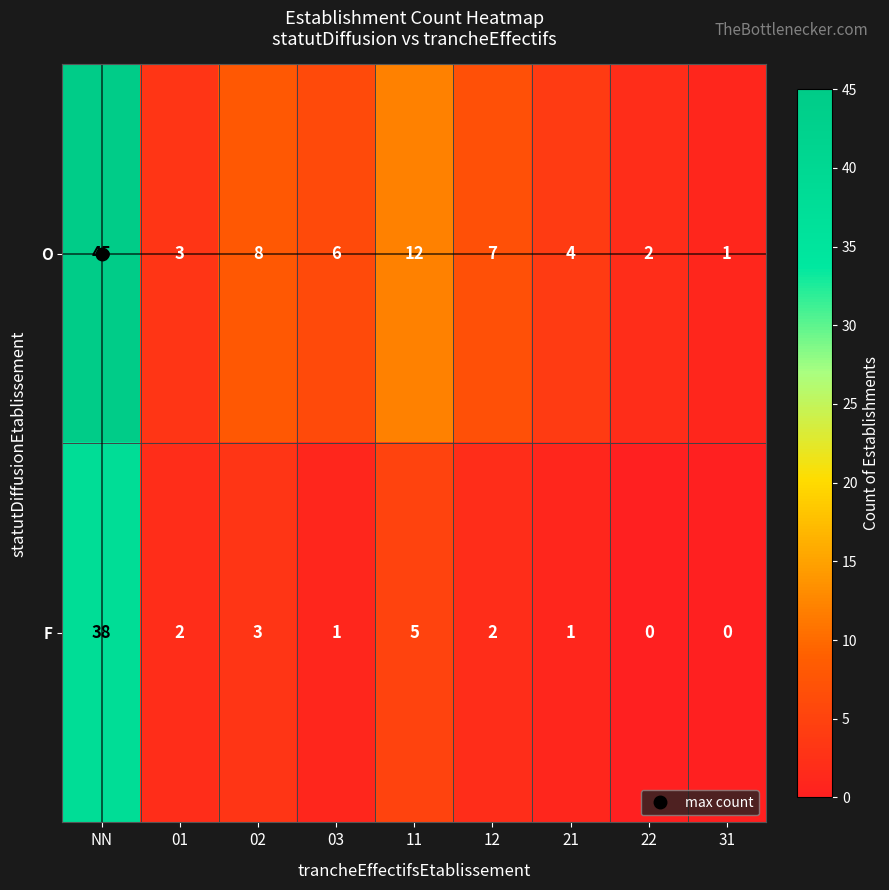

Which category has the lowest value in the O series?

31